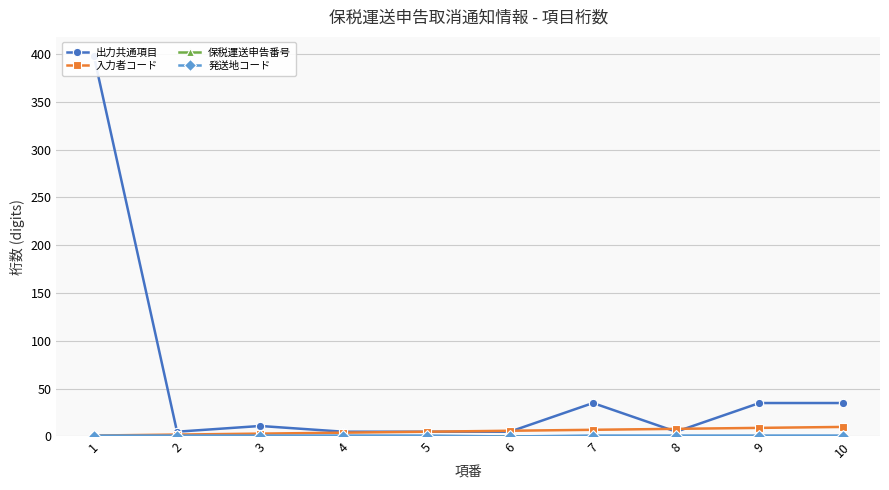

List the labels in order of 入力者コード value, smallest first.

1, 2, 3, 4, 5, 6, 7, 8, 9, 10